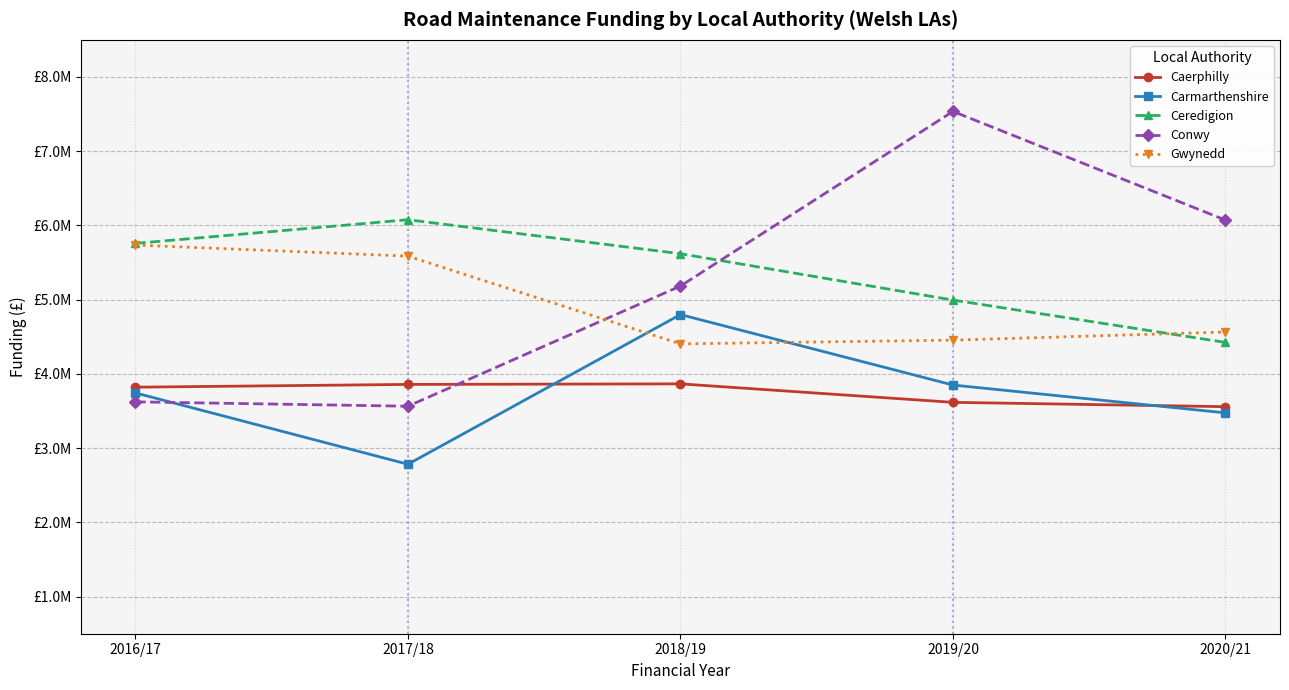

What is the label of the 1st point from the right?

2020/21